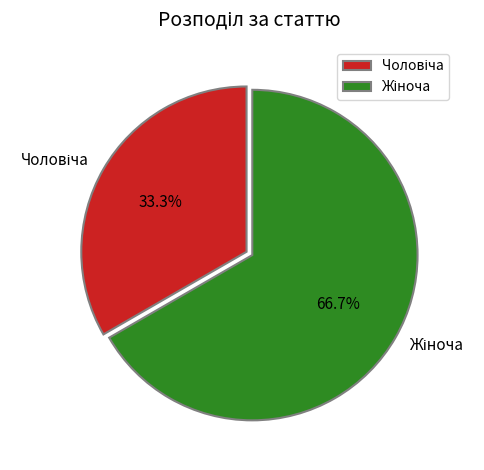

Is there a majority slice in this chart?

Yes